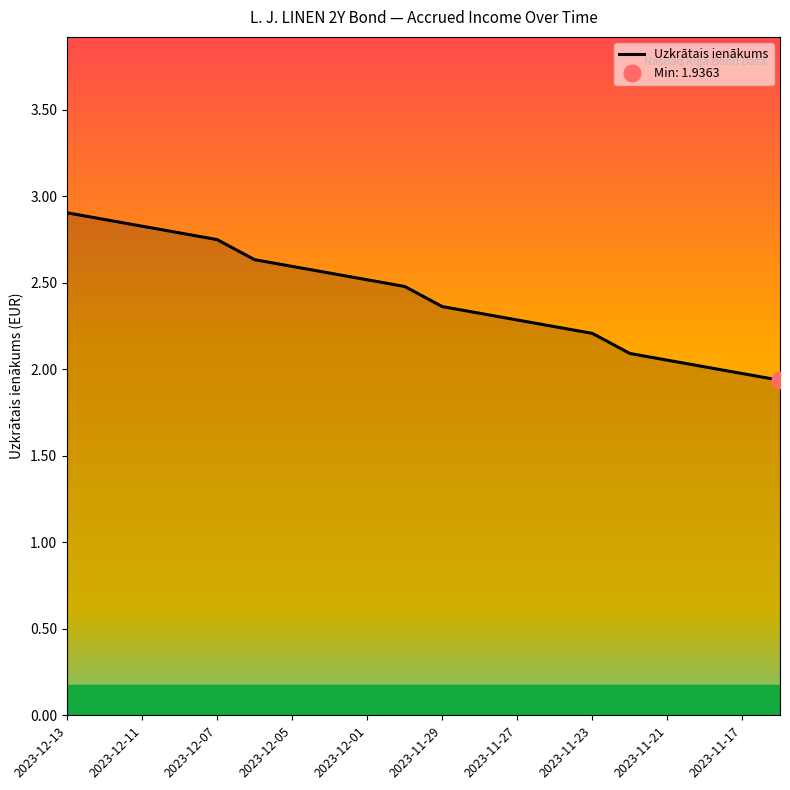

What is the sum of all values?

48.4